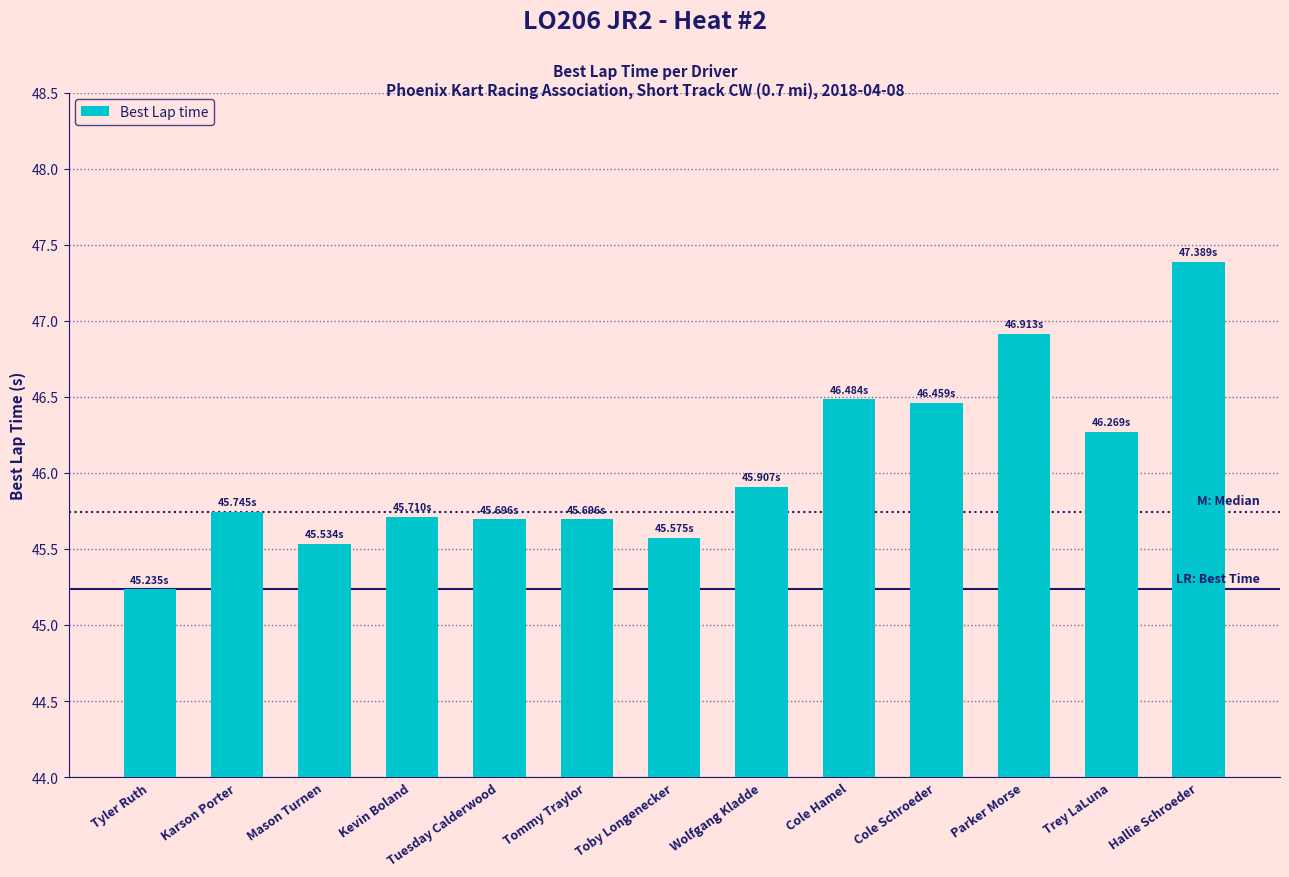

How many bars are there in total?

13